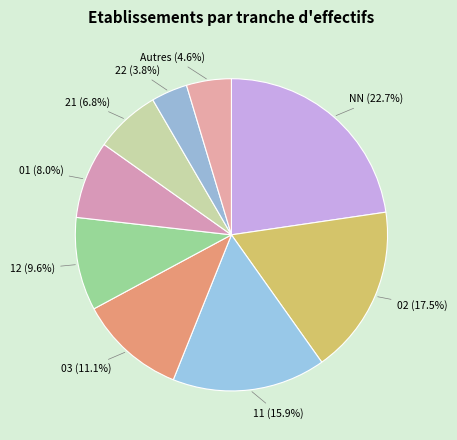

How many slices are in this pie chart?

9